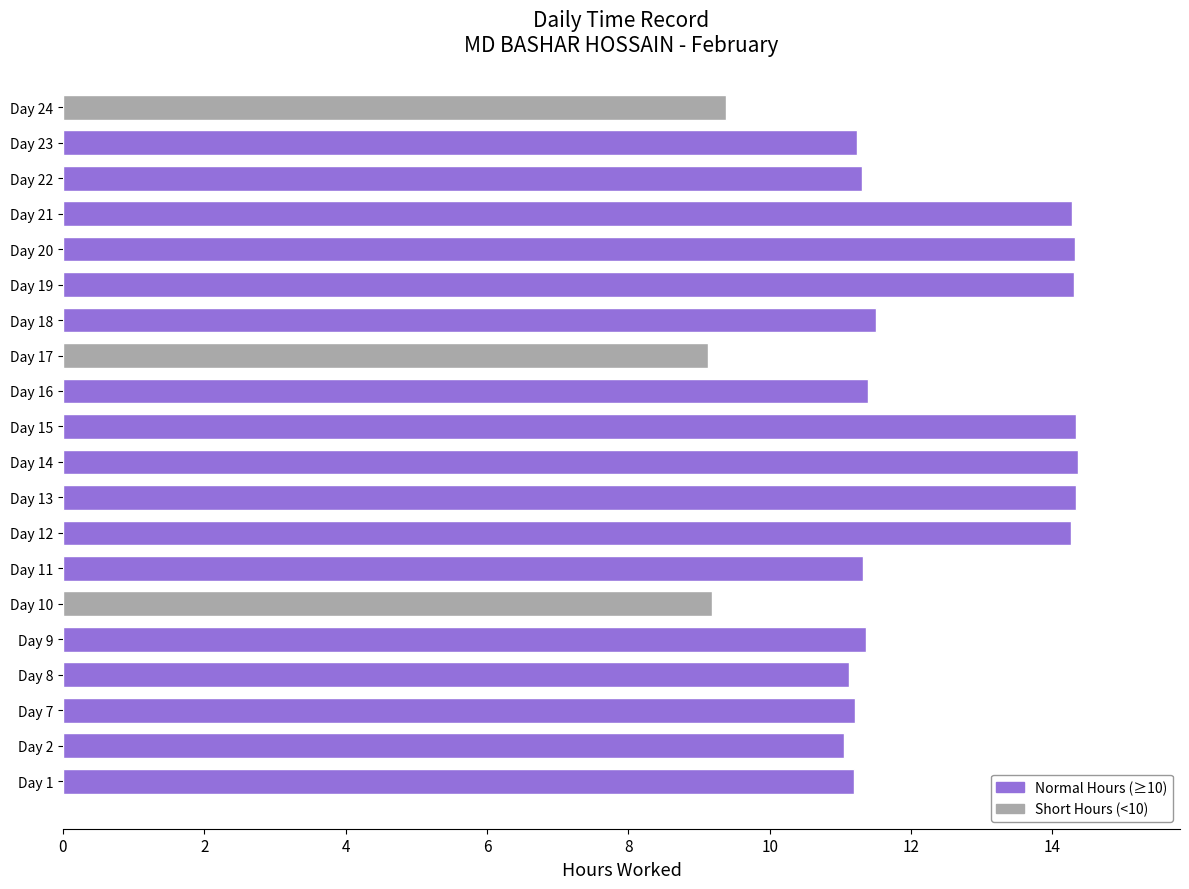

The chart shows a value of 19.5 at Day 16. True or false?

False